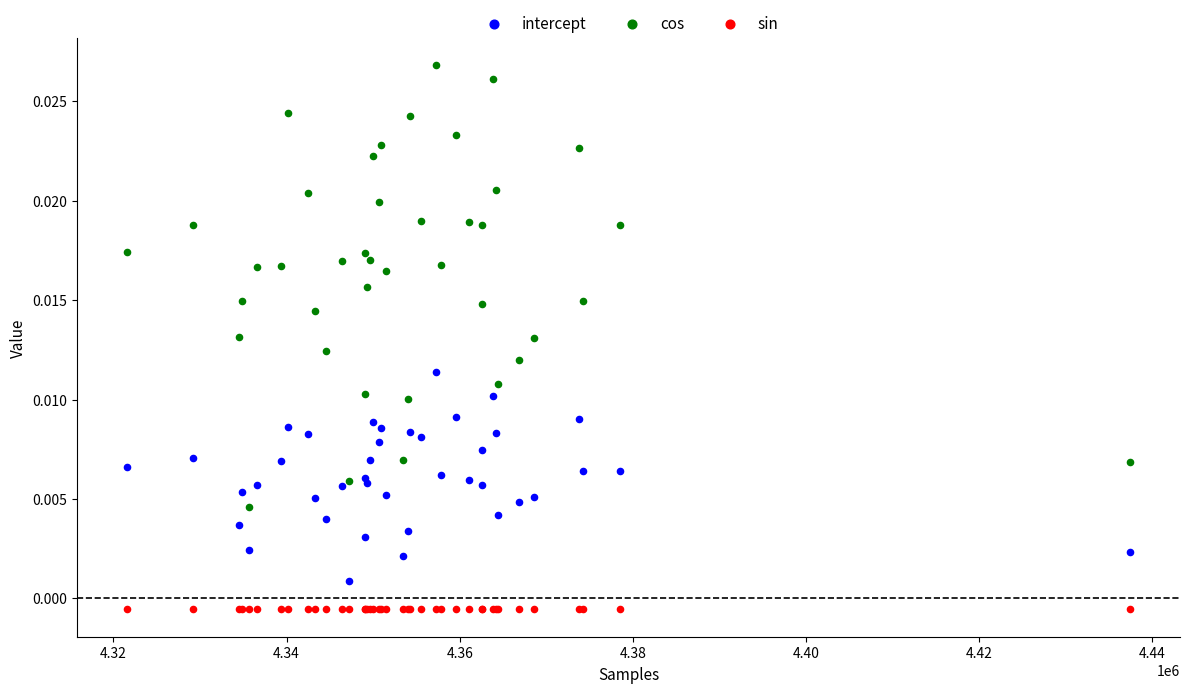

Which series reaches the maximum Y coordinate?

cos